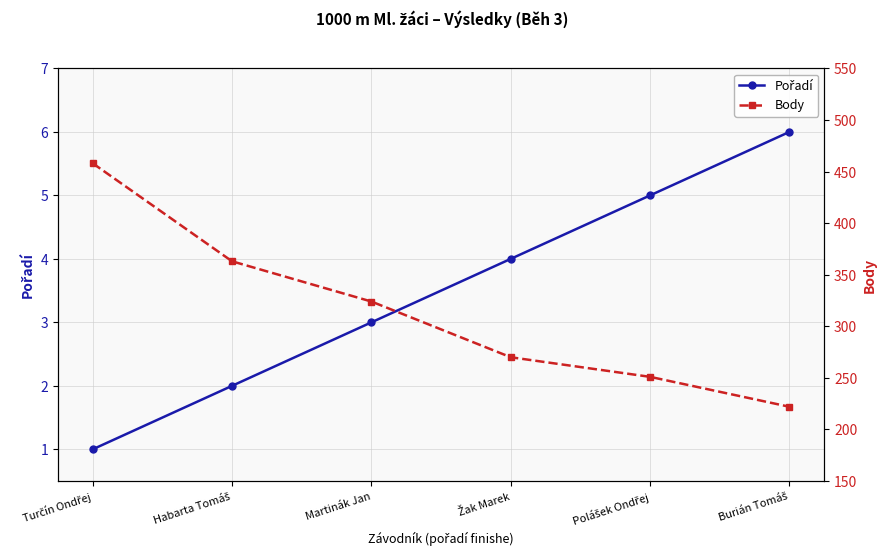

Between Turčín Ondřej and Martinák Jan, which series saw the biggest shift?

Body